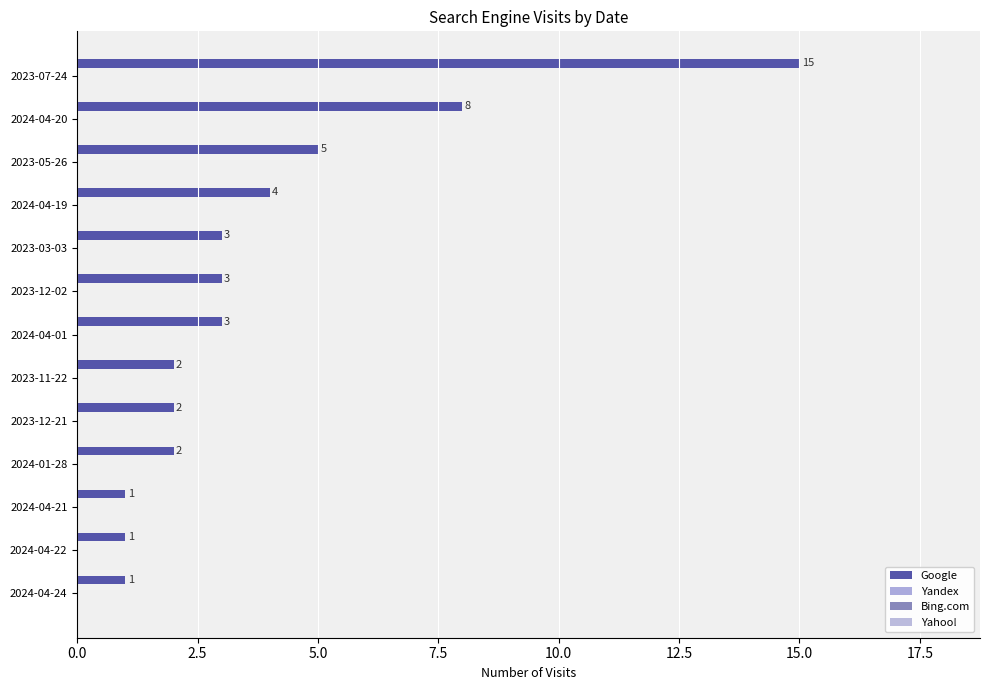

How many values are below 3?

6